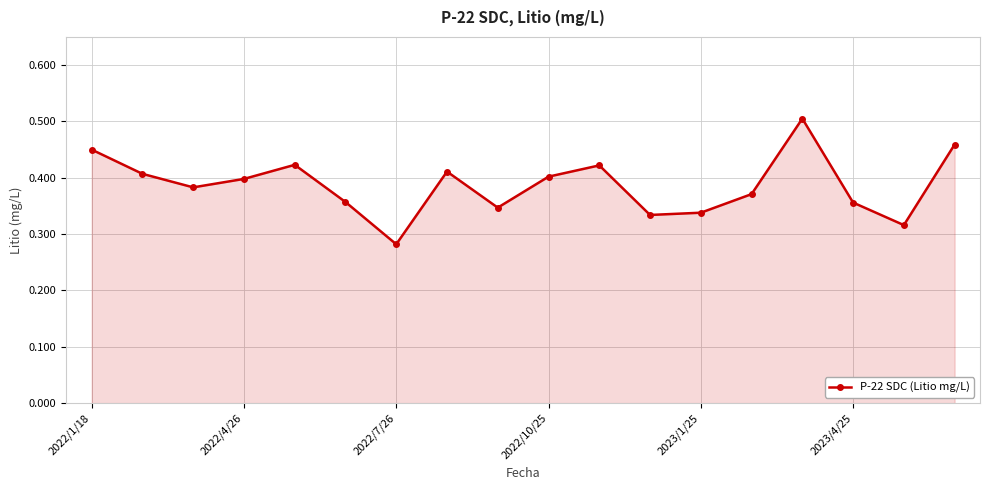

What is the sum of all values?

7.0